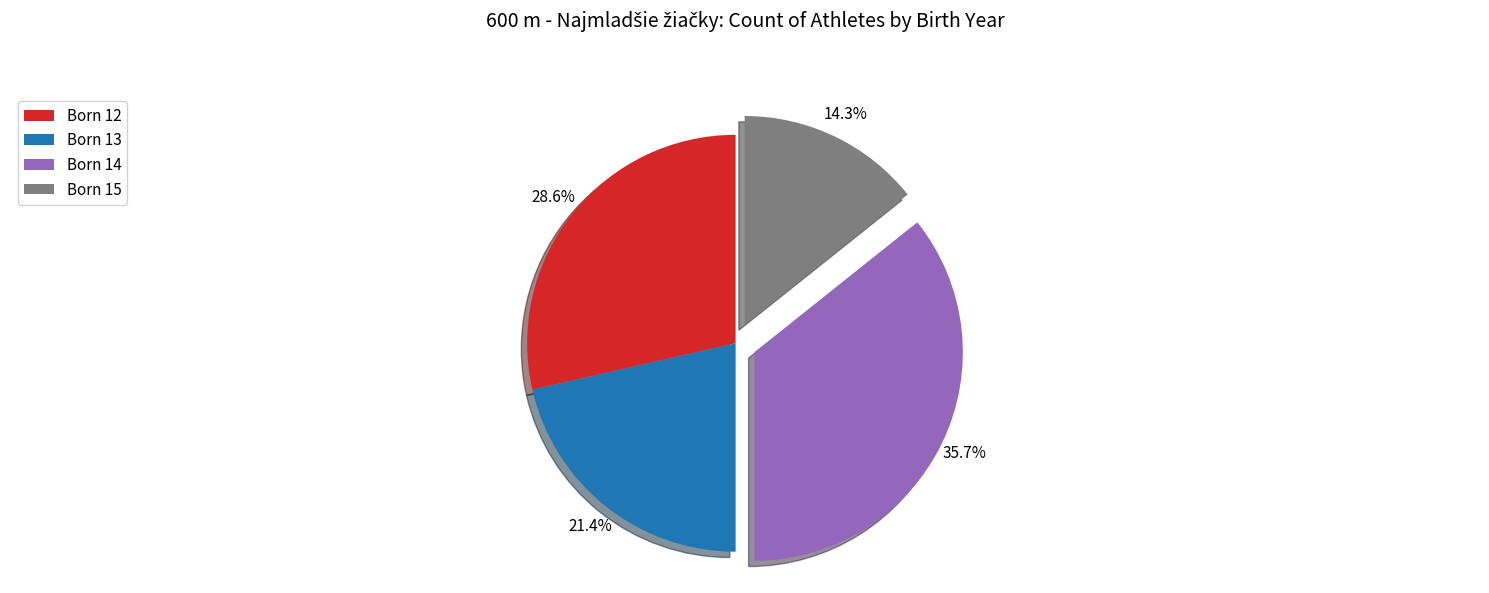

Approximately how many times larger is the value at Born 12 compared to Born 15?

2.0